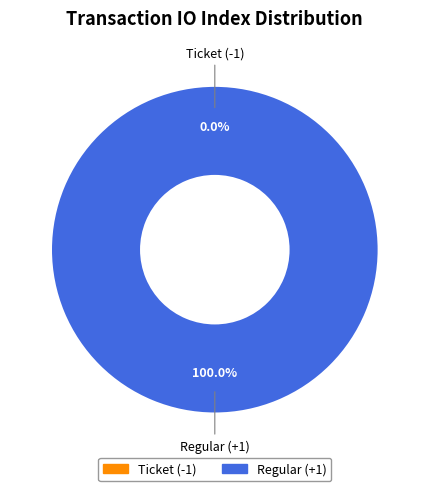

To the nearest percent, what is the difference between the largest and smallest slice percentages?

100%